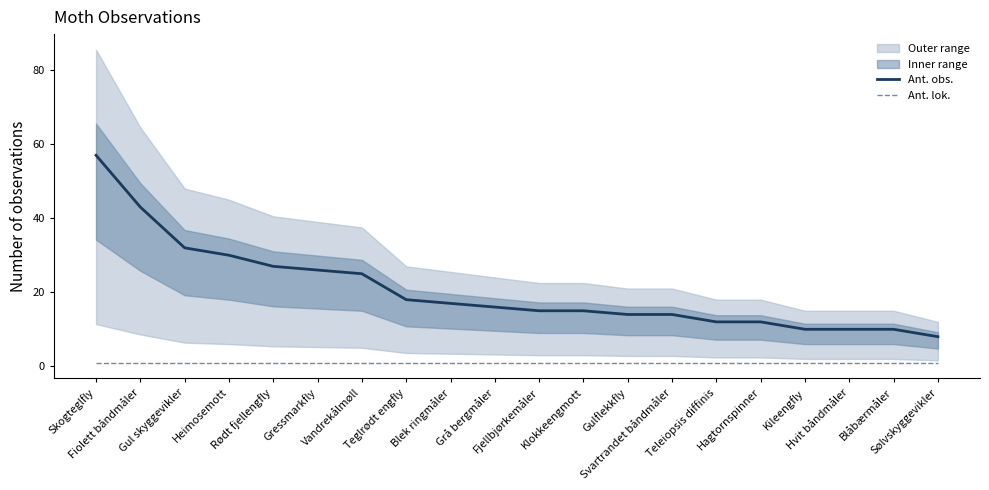

What is the label of the 2nd point from the left?

Fiolett båndmåler